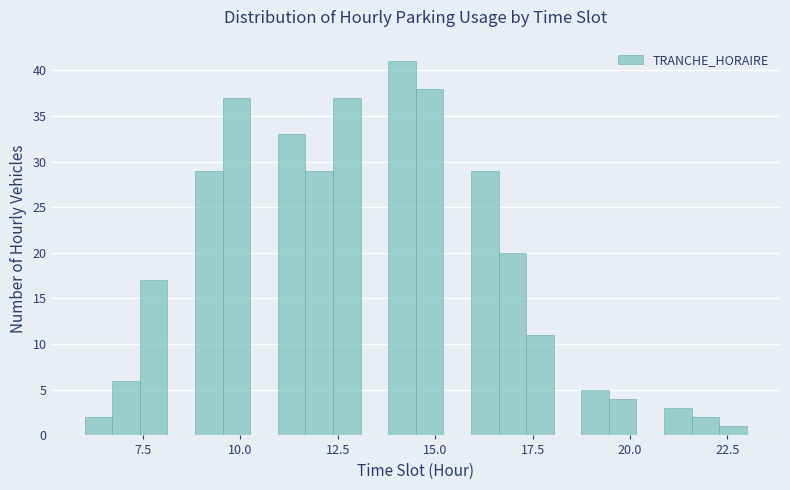

Around what value on the x-axis is the tallest bar? Give the approximate position of its centre, as read against the axis.

14.0